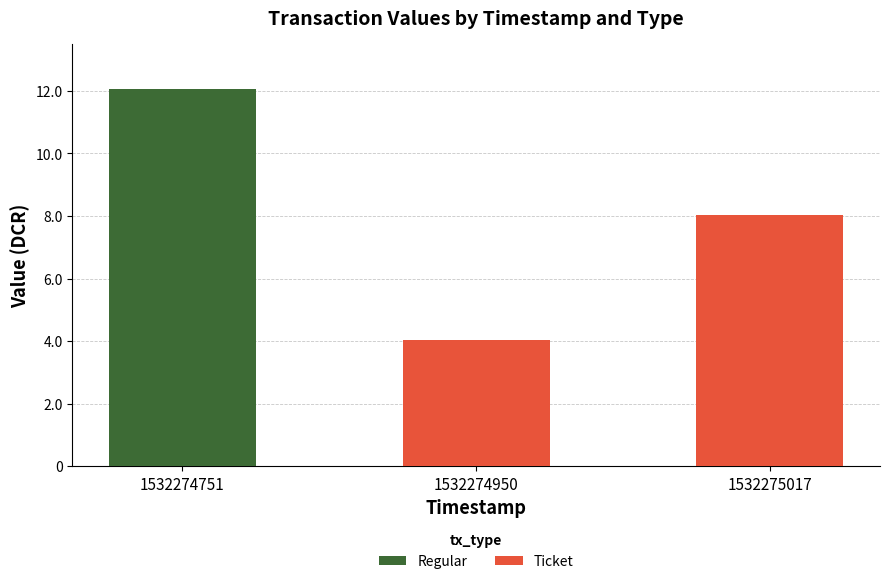

Count the number of categories in the chart.

3